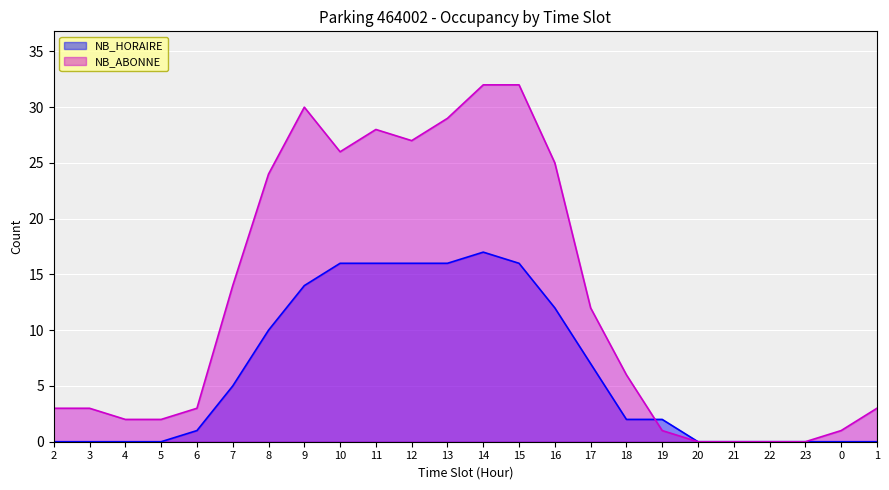

Reading left to right, extract all data points from this chart.

NB_HORAIRE: 0	0	0	0	1	5	10	14	16	16	16	16	17	16	12	7	2	2	0	0	0	0	0	0
NB_ABONNE: 3	3	2	2	3	14	24	30	26	28	27	29	32	32	25	12	6	1	0	0	0	0	1	3